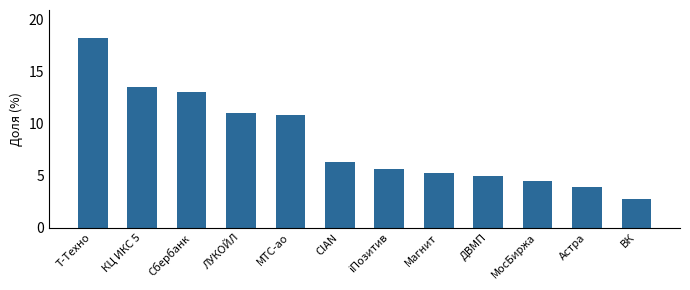

Count the number of data series in this chart.

1